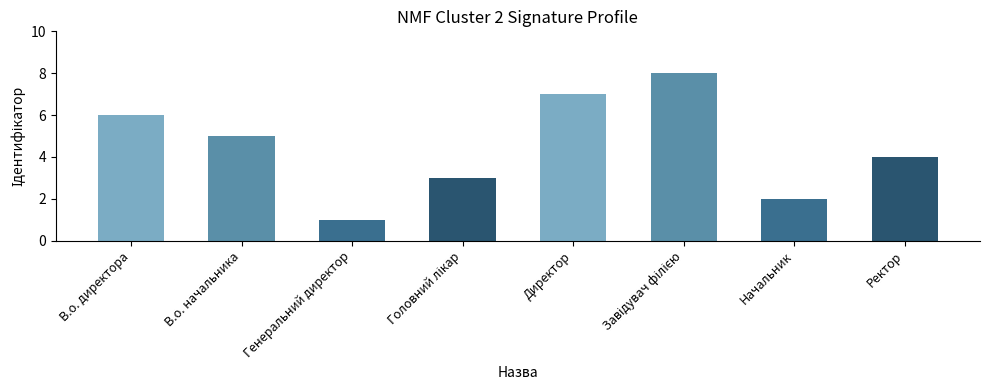

Count the values in the range 3 to 7.

5